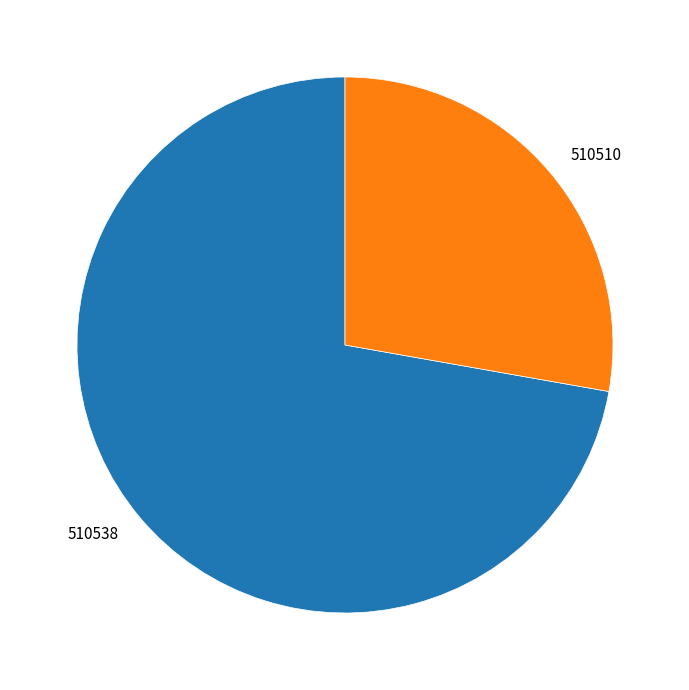

Count the number of slices in the pie.

2